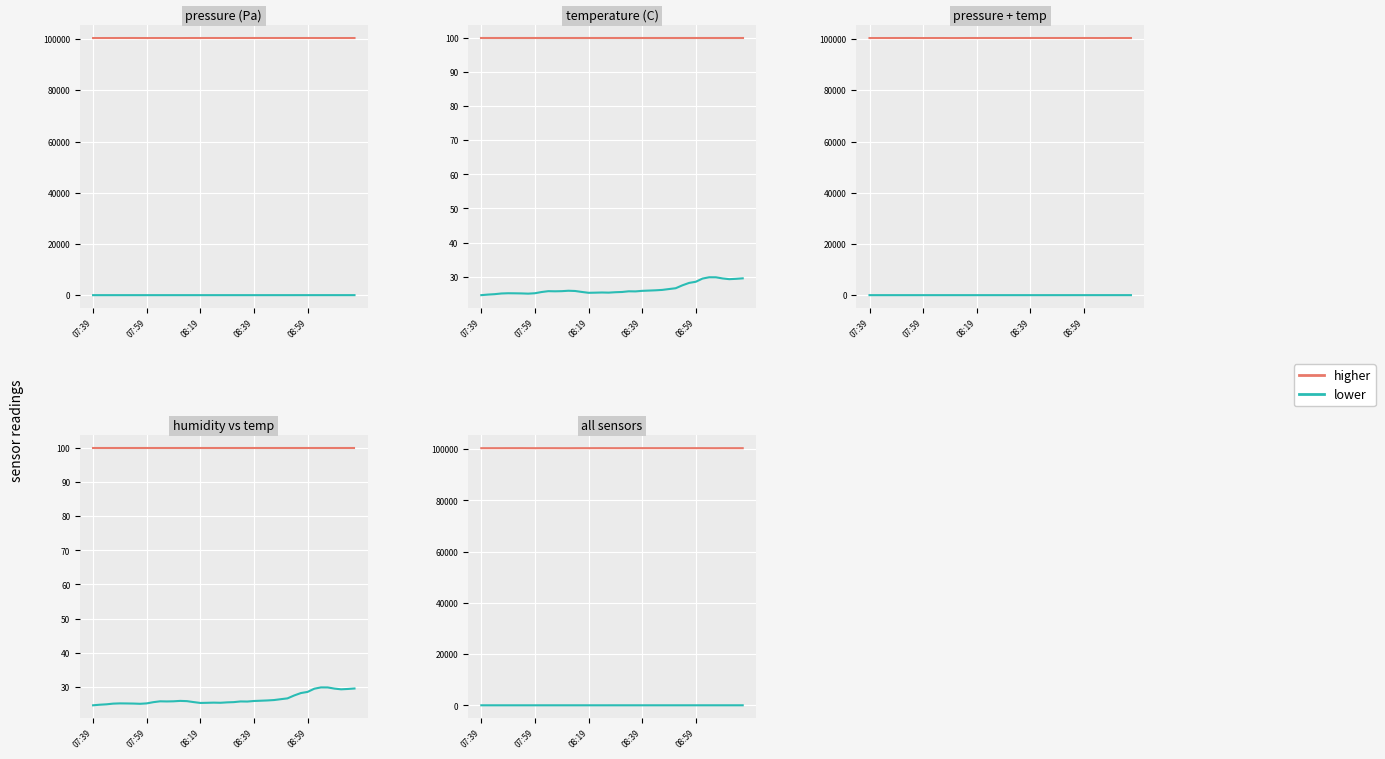

What is the difference between the highest and lowest values at 21?

100392.2